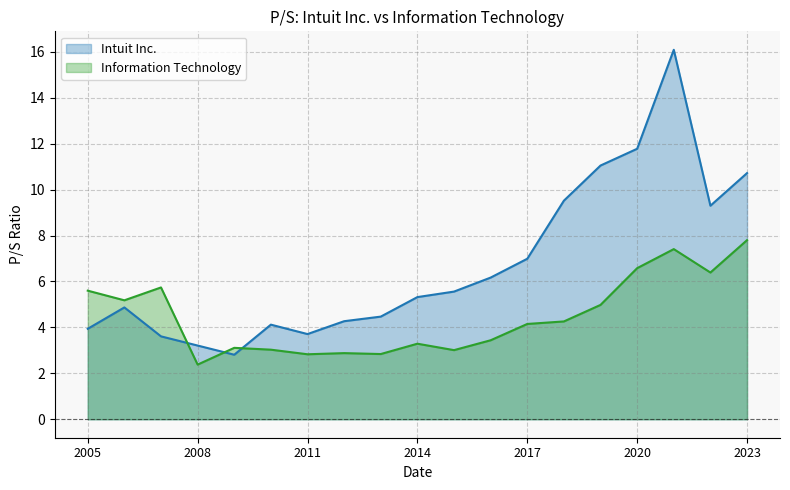

What is the difference between the highest and lowest values at 2005?

1.7